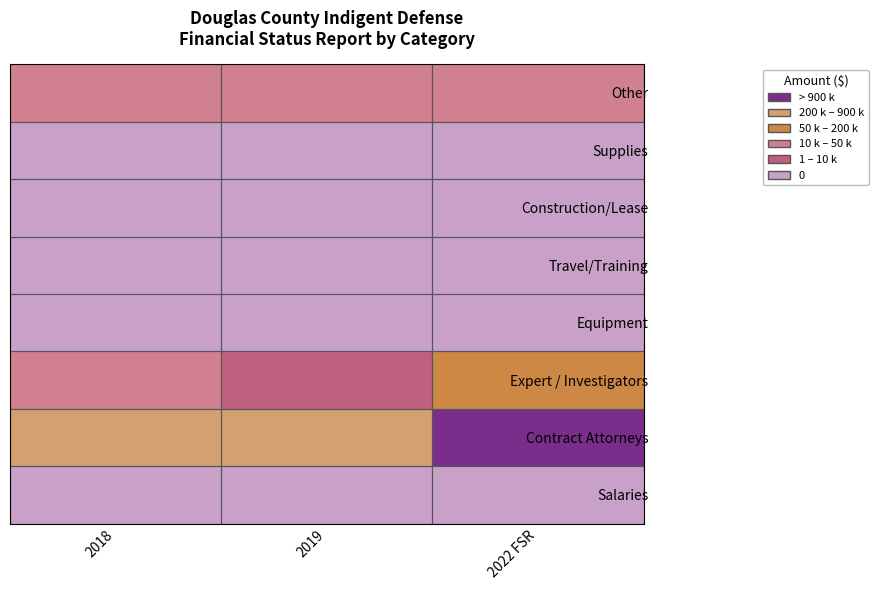

Which has a higher value, 2018 or 2022 FSR?

2018